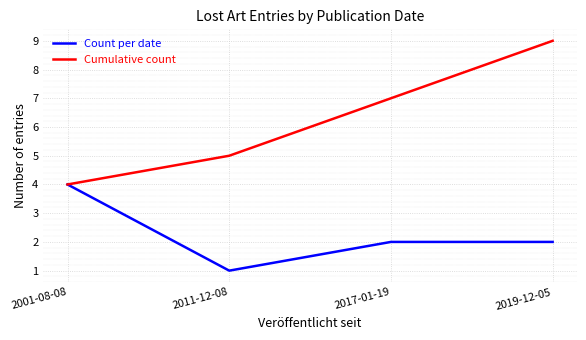

At 2011-12-08, list the series in order from smallest to largest.

Count per date, Cumulative count